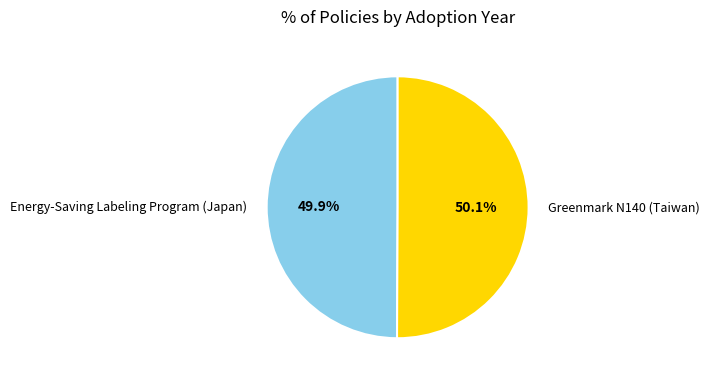

How much of the chart is everything except Greenmark N140 (Taiwan)?

49.9%